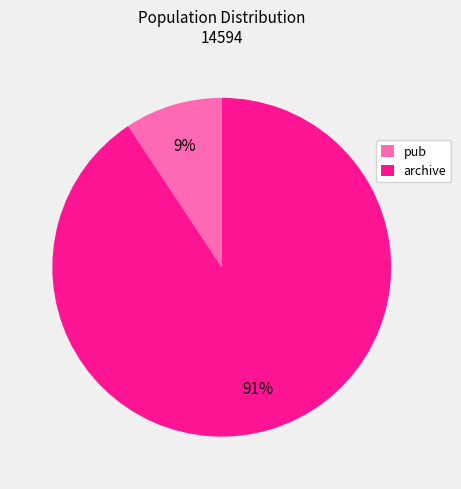

Which has a higher value, archive or pub?

archive